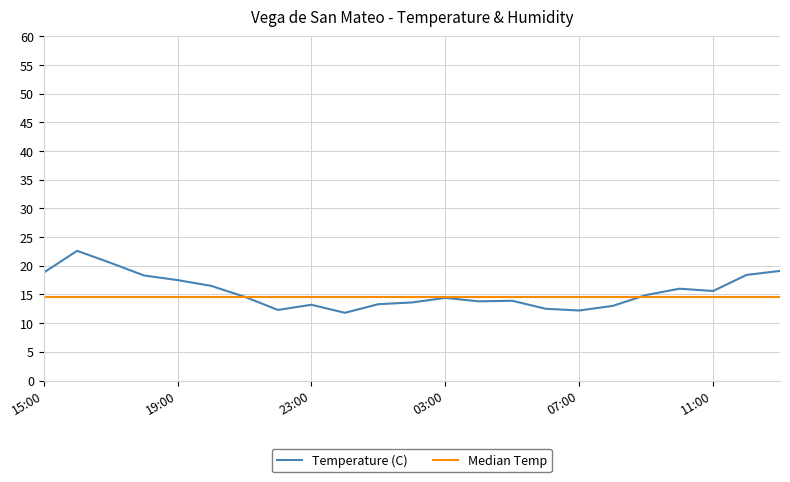

Which category has the lowest value across all series?

00:00